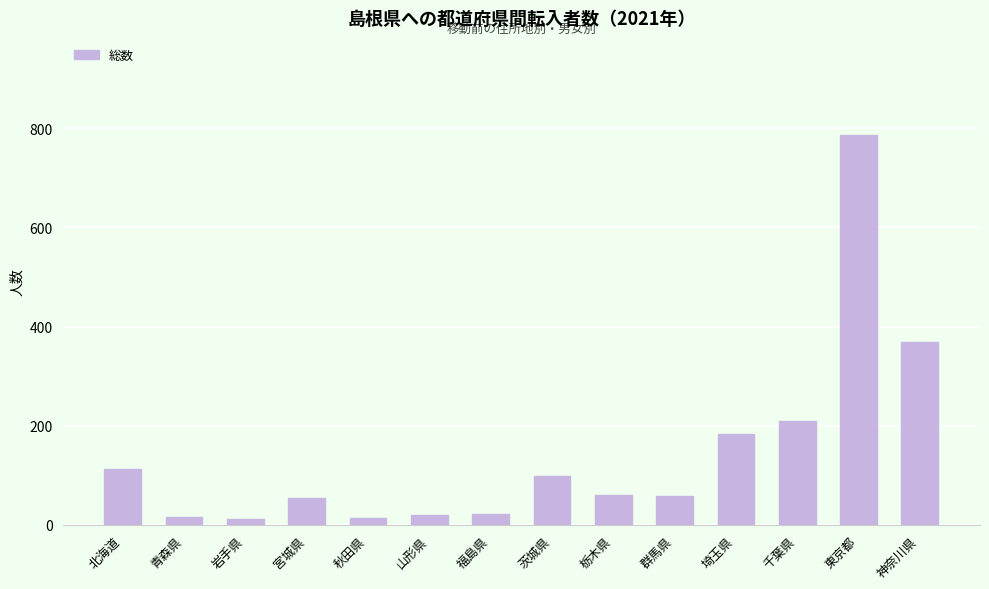

What is the change in value from 北海道 to 秋田県?

-98